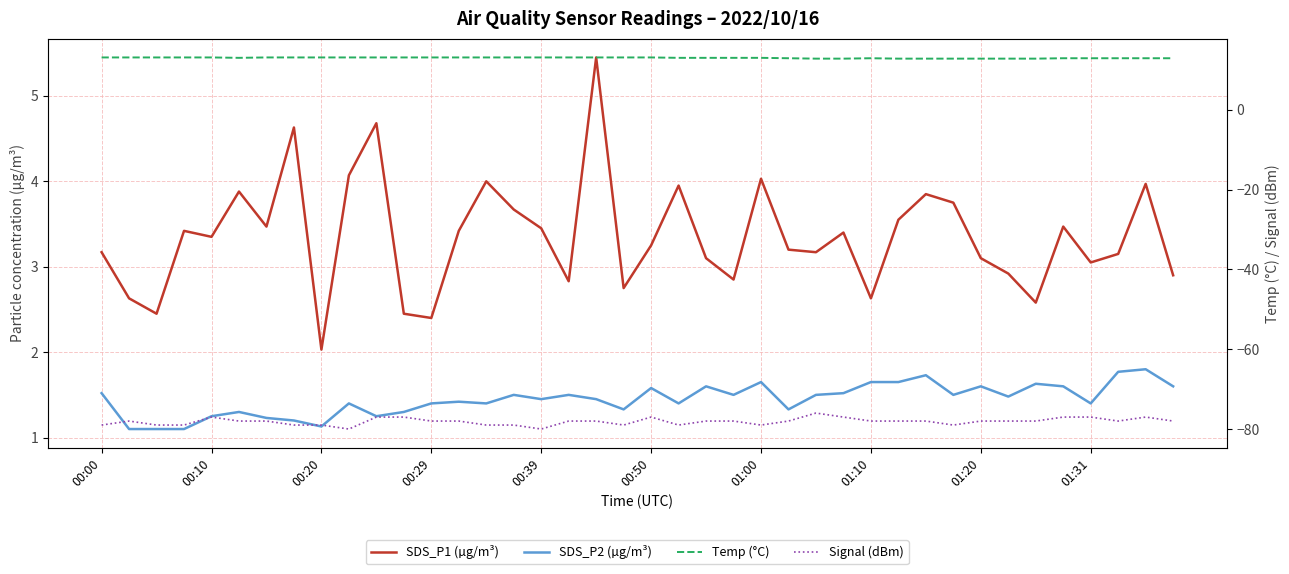

What is the value of the Temp (°C) point at the 30th from the left?

12.8